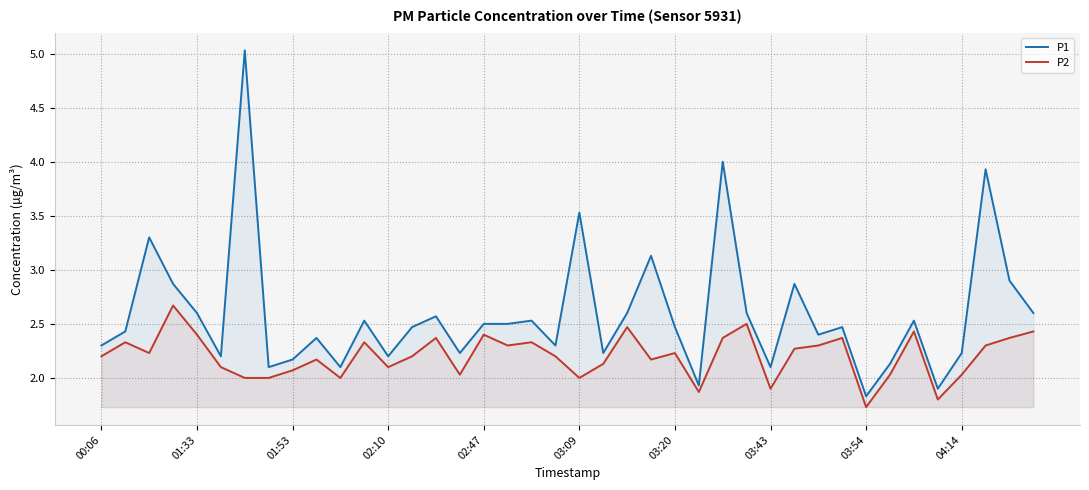

How many lines are shown in the chart?

2